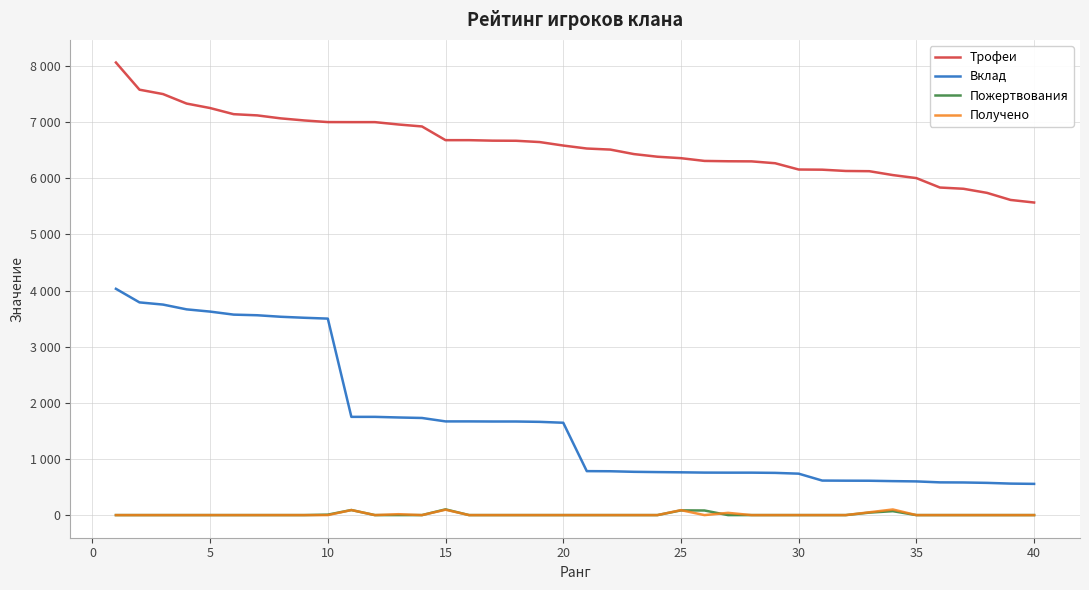

True or false: Вклад and Пожертвования intersect in this chart.

False